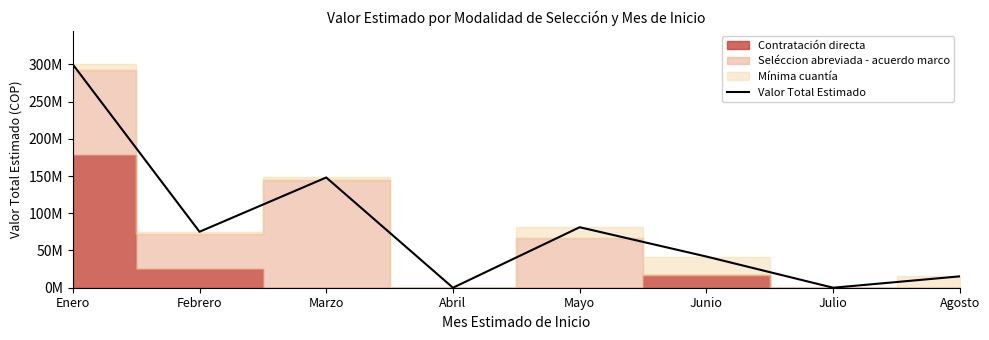

What is the change in value from Junio to Julio?

-41843140